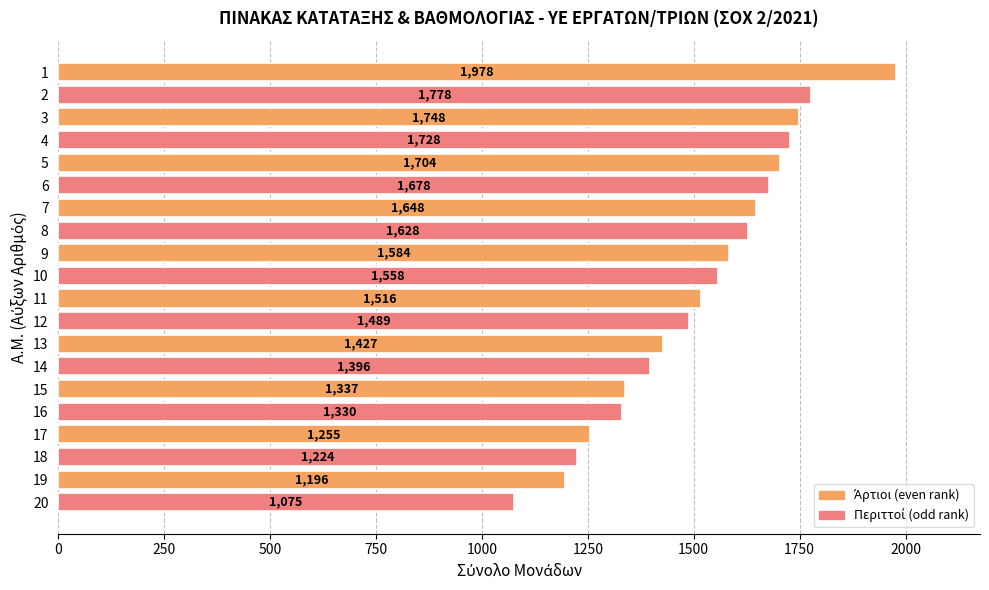

Reading top to bottom, list all the values displayed in this chart.

1978	1778	1748	1728	1704	1678	1648	1628	1584	1558	1516	1489	1427	1396	1337	1330	1255	1224	1196	1075